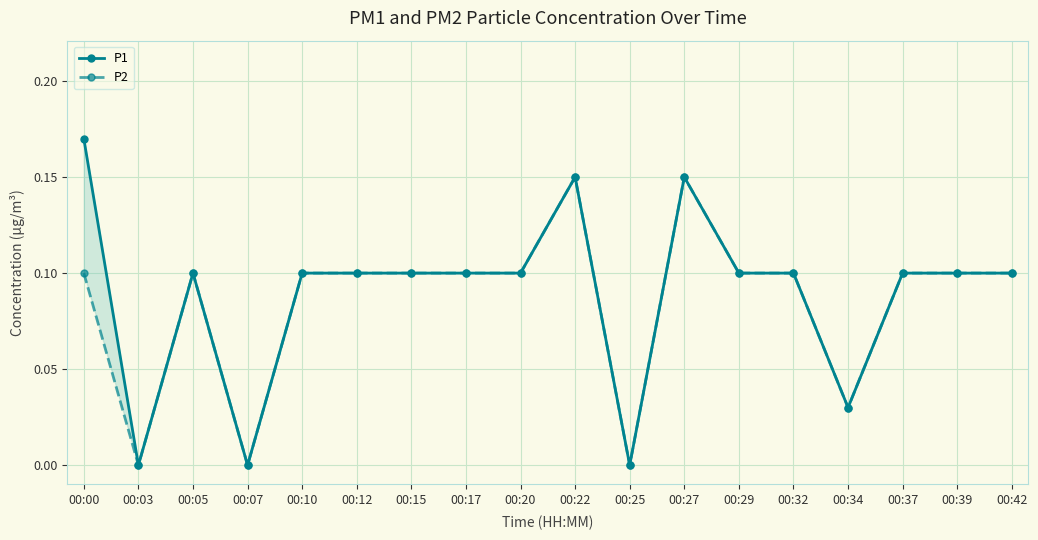

Reading left to right, what are all the values shown in this chart?

P1: 00:00=0.2	00:03=0.0	00:05=0.1	00:07=0.0	00:10=0.1	00:12=0.1	00:15=0.1	00:17=0.1	00:20=0.1	00:22=0.1	00:25=0.0	00:27=0.1	00:29=0.1	00:32=0.1	00:34=0.0	00:37=0.1	00:39=0.1	00:42=0.1
P2: 00:00=0.1	00:03=0.0	00:05=0.1	00:07=0.0	00:10=0.1	00:12=0.1	00:15=0.1	00:17=0.1	00:20=0.1	00:22=0.1	00:25=0.0	00:27=0.1	00:29=0.1	00:32=0.1	00:34=0.0	00:37=0.1	00:39=0.1	00:42=0.1